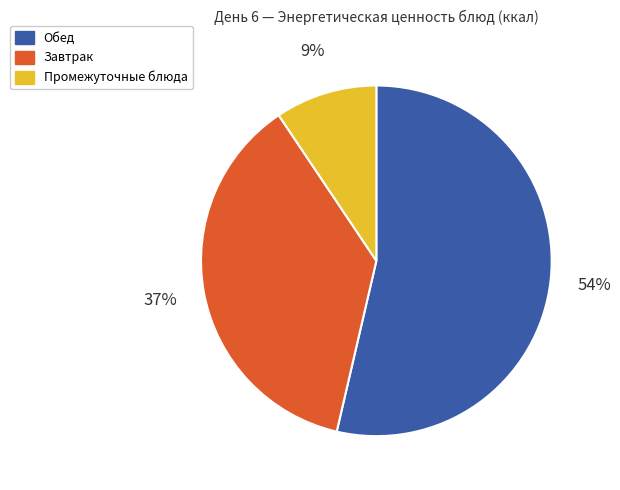

Rank the categories by value from highest to lowest.

Обед, Завтрак, Промежуточные блюда